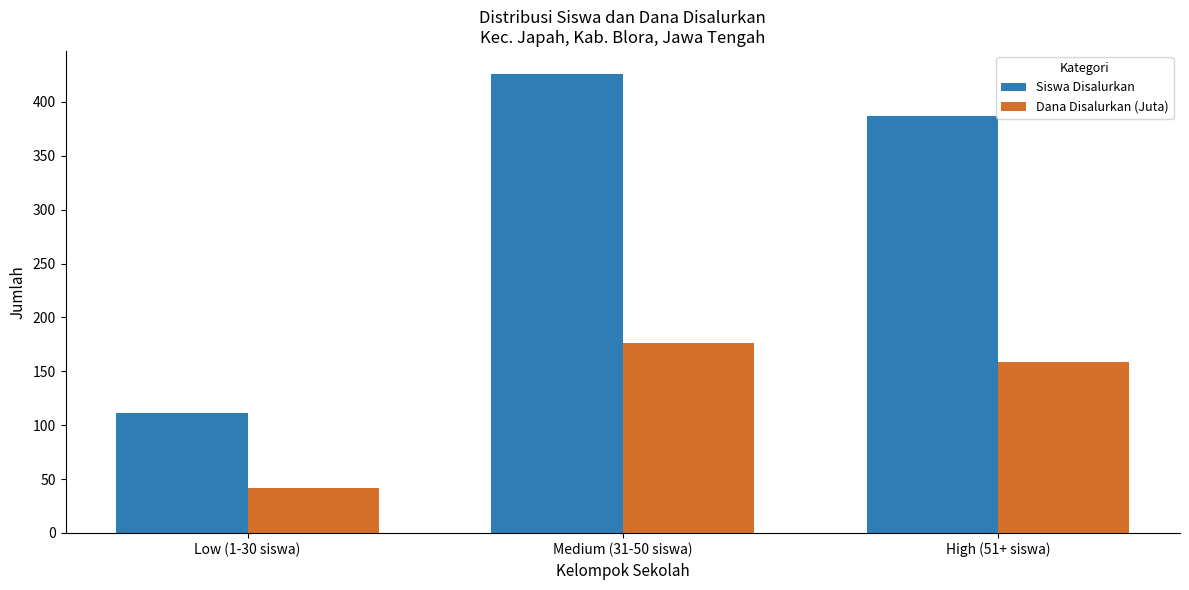

What is the spread (max minus min) of values at Medium (31-50 siswa)?

249.8